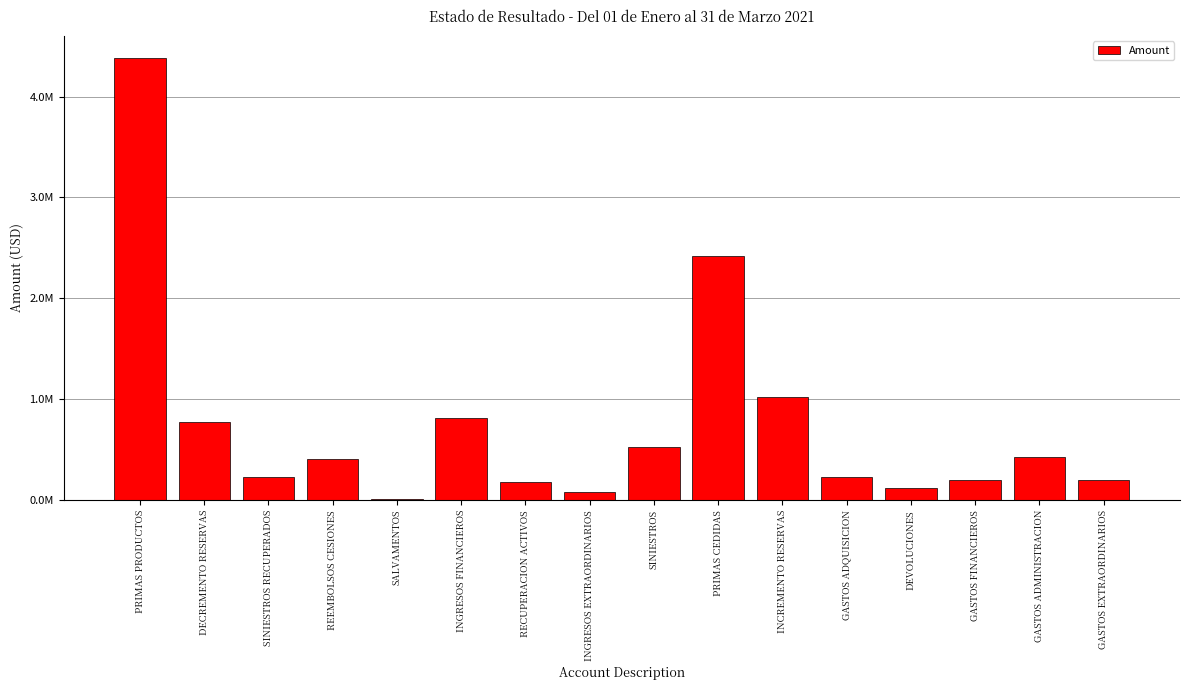

How many data points are less than 407769?

8